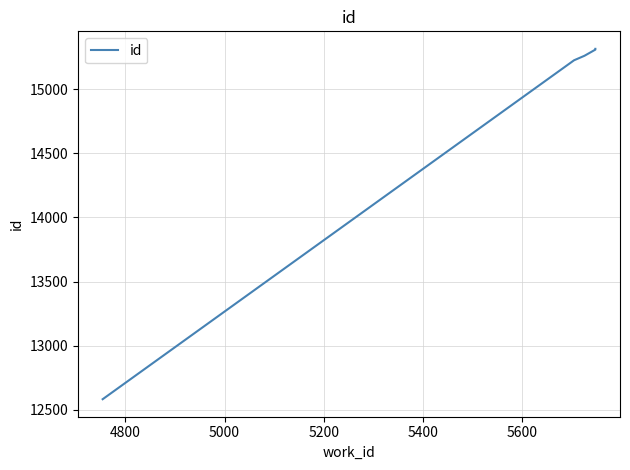

How many data points are above 15308?

2